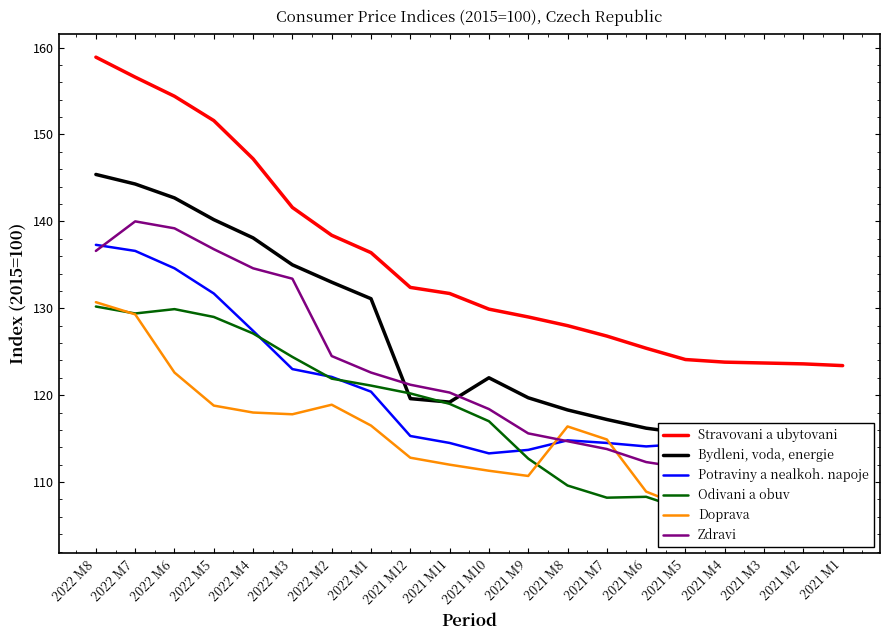

What is the maximum value shown in the chart?

158.9